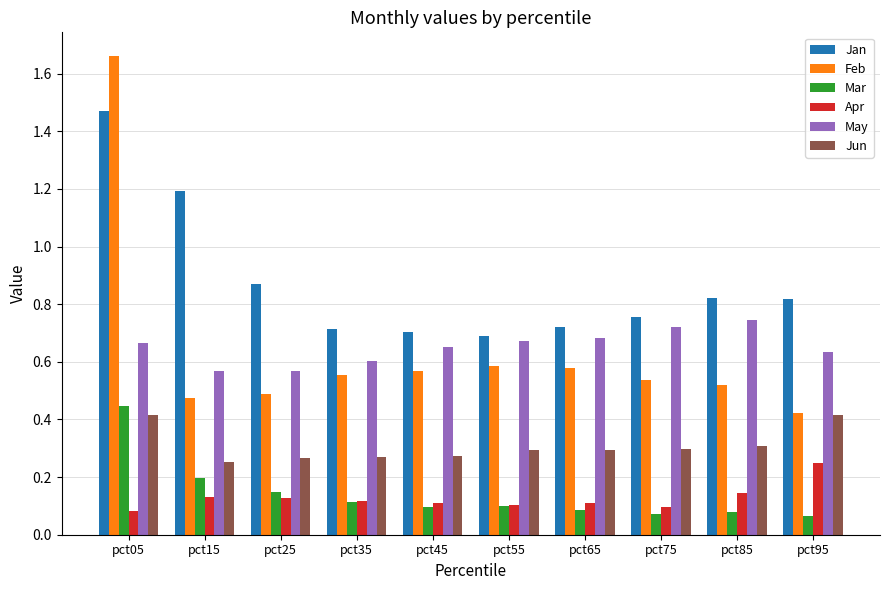

Count the Jun values in the range 0 to 1.

10